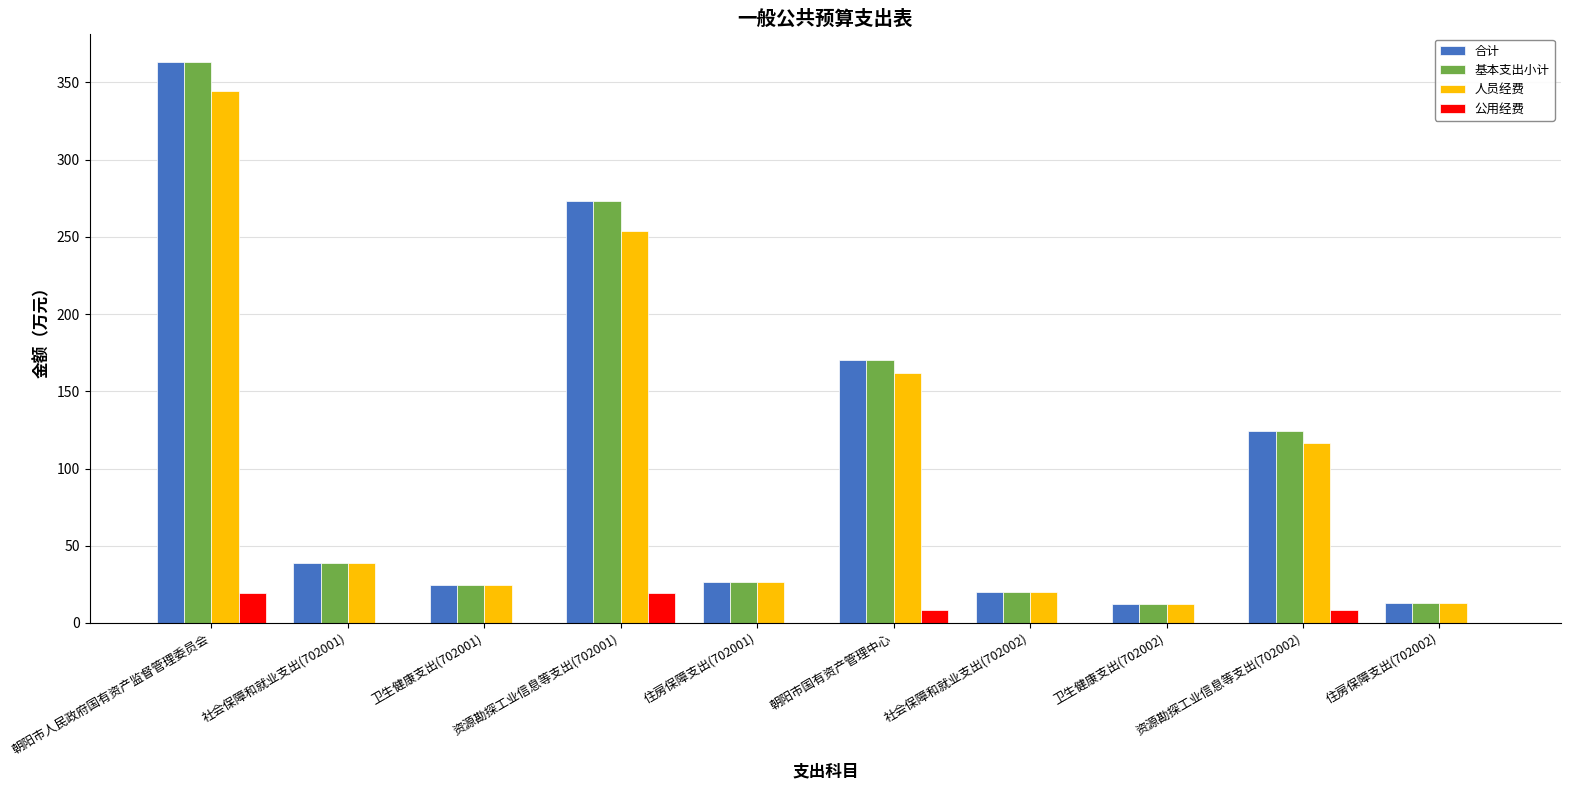

What is the sum of the 人员经费 values at 社会保障和就业支出(702001) and 资源勘探工业信息等支出(702001)?

293.0